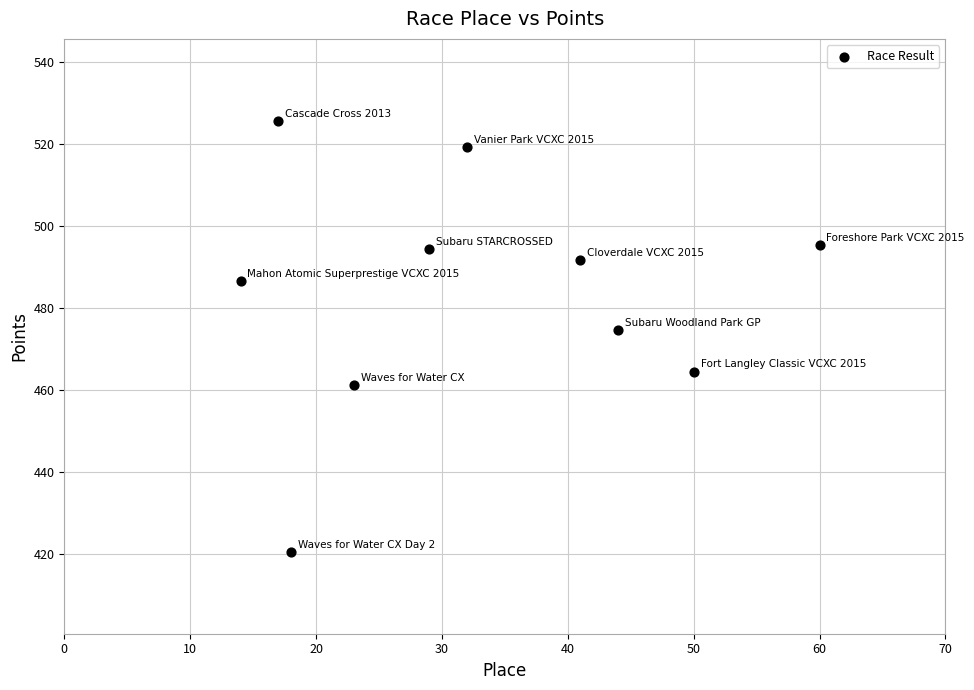

What is the average X value?

32.8